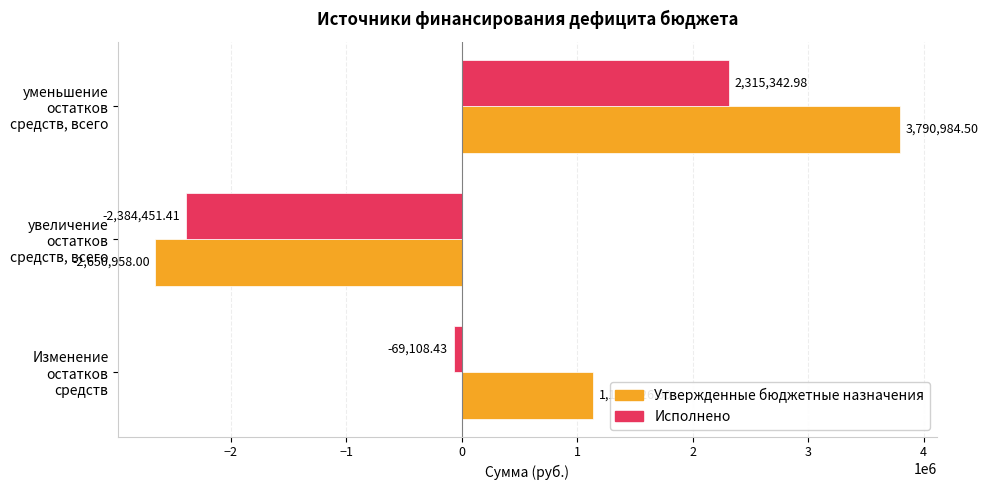

List the labels in order of Исполнено value, smallest first.

увеличение остатков средств, всего, Изменение остатков средств, уменьшение остатков средств, всего